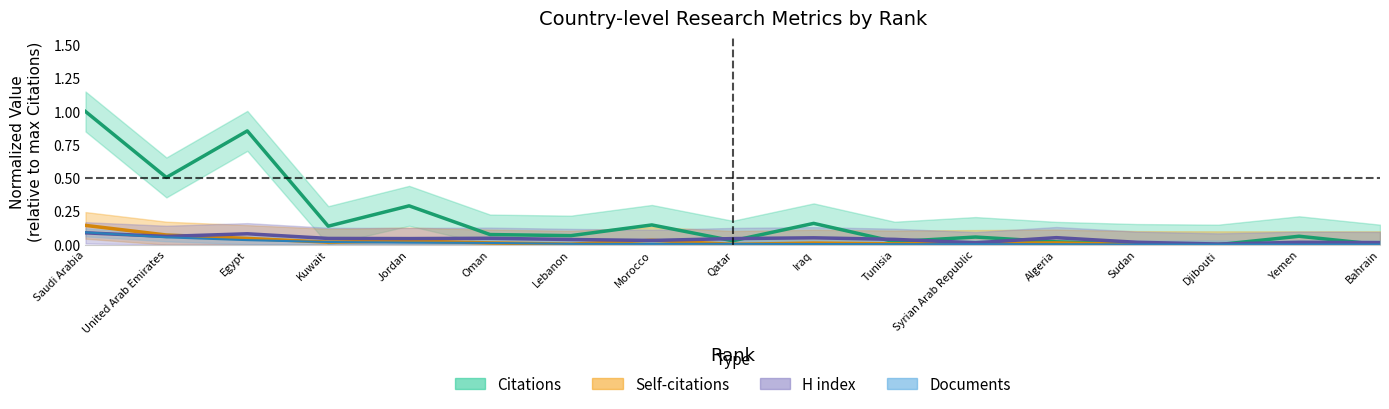

What is the value of the Documents point at the 1st from the left?

0.1